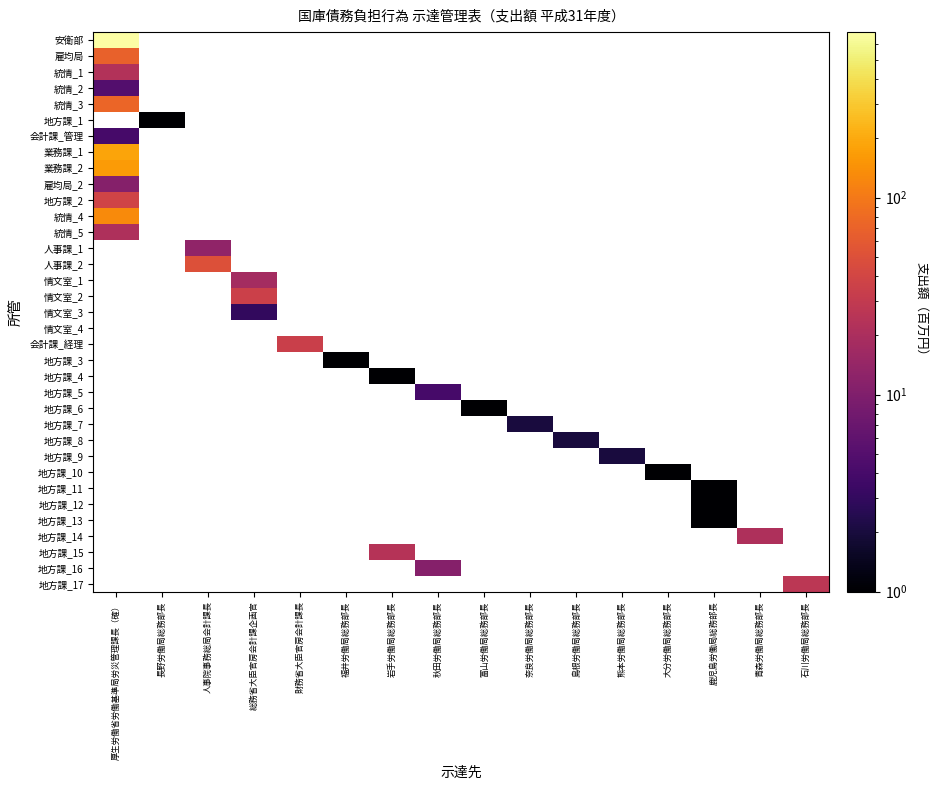

Count the number of categories in the chart.

16